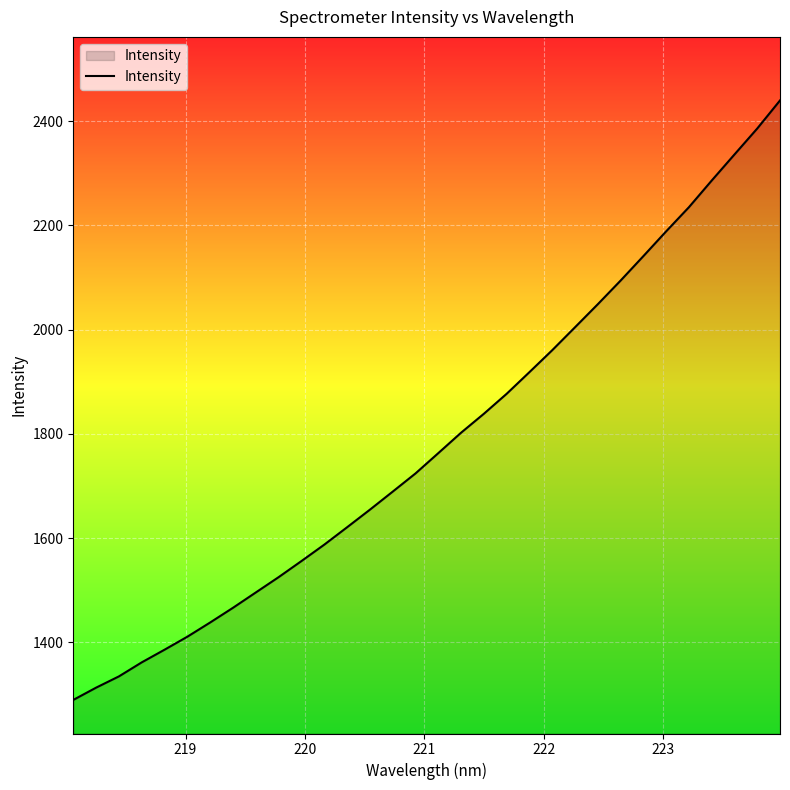

What is the difference between the maximum and minimum values?

1150.8